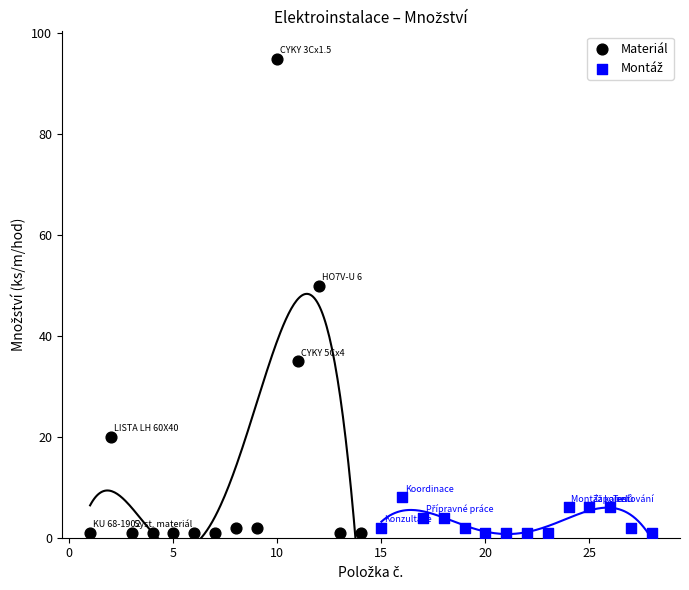

Which series has the widest spread of Y values?

Materiál